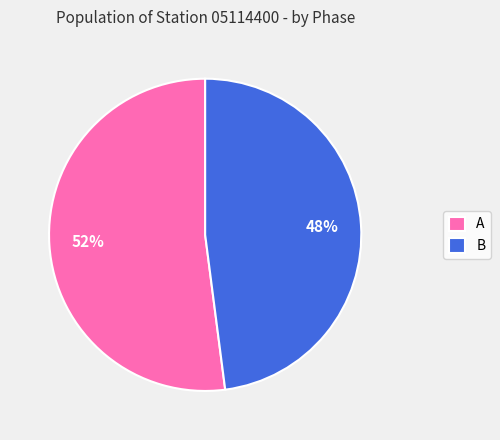

The A slice represents 60% of the pie. True or false?

False